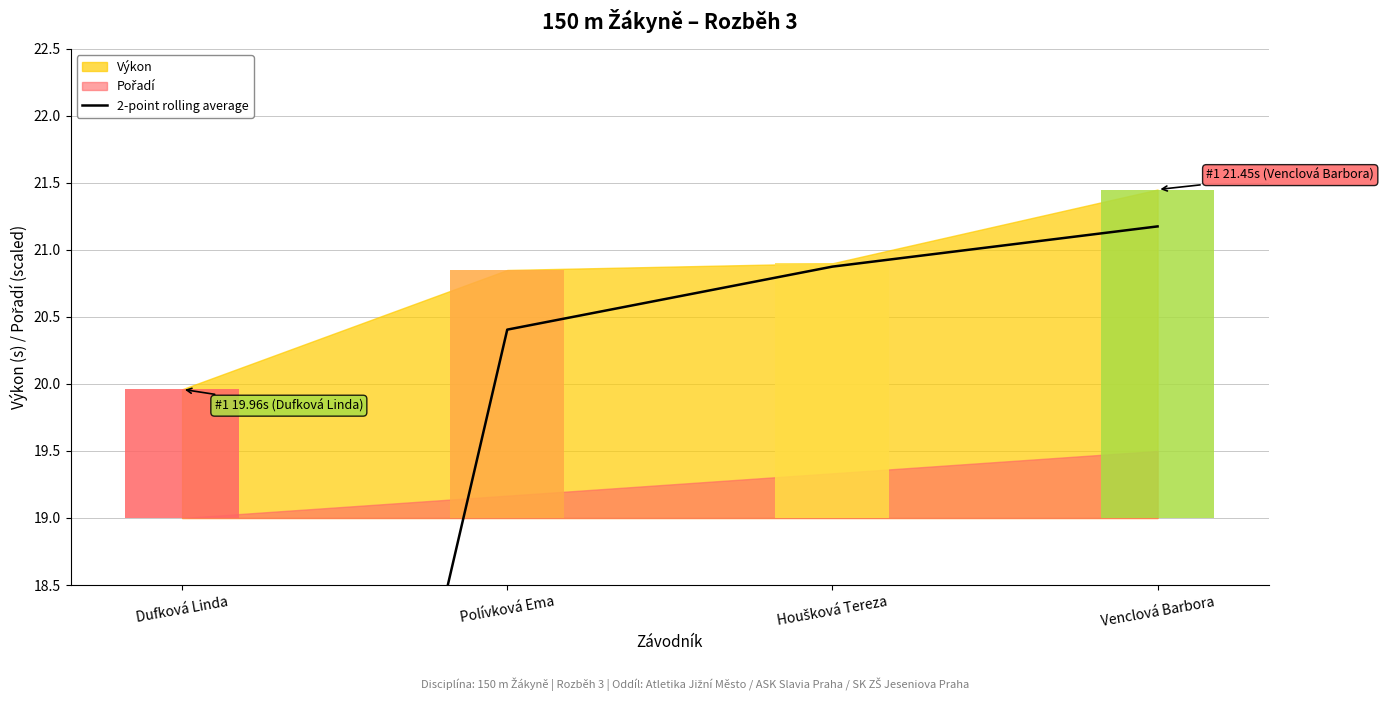

Reading right to left, transcribe all the data shown in this chart.

21.2	20.9	20.4	10.0